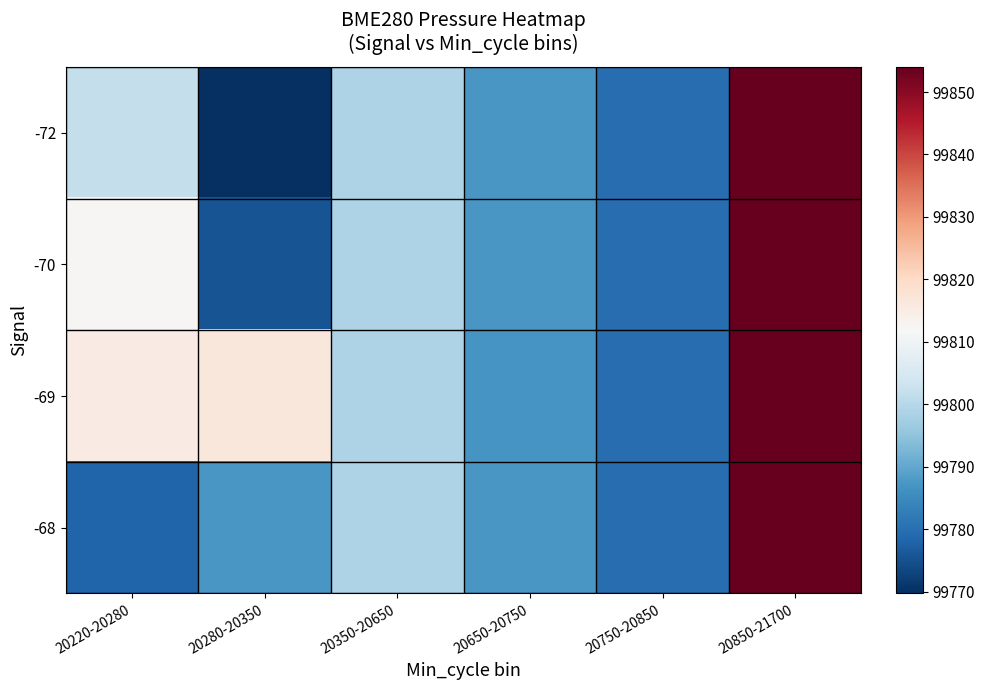

Which series has the largest total across all categories?

-69